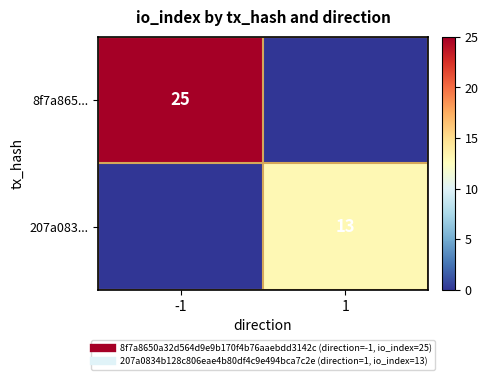

Where is 8f7a865... nearest to the value 12?

1